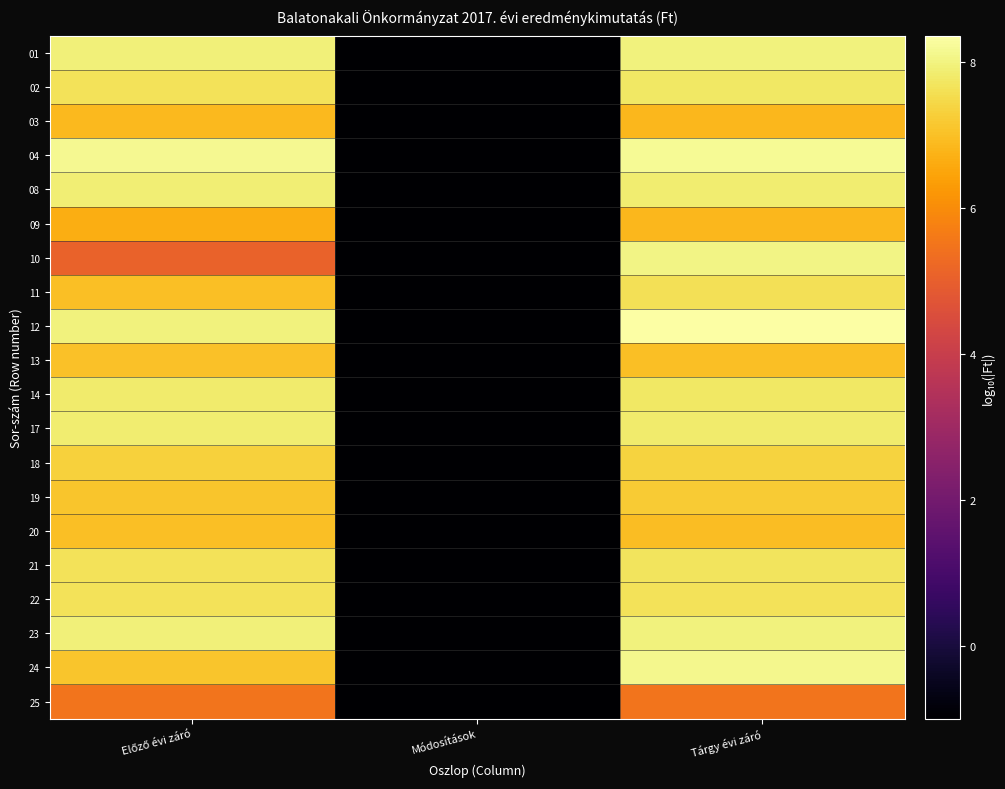

Reading left to right, list all the values displayed in this chart.

01: Előző évi záró=8.0	Módosítások=-1.0	Tárgy évi záró=8.0
02: Előző évi záró=7.7	Módosítások=-1.0	Tárgy évi záró=7.7
03: Előző évi záró=6.9	Módosítások=-1.0	Tárgy évi záró=6.9
04: Előző évi záró=8.2	Módosítások=-1.0	Tárgy évi záró=8.2
08: Előző évi záró=7.9	Módosítások=-1.0	Tárgy évi záró=7.9
09: Előző évi záró=6.7	Módosítások=-1.0	Tárgy évi záró=6.8
10: Előző évi záró=5.1	Módosítások=-1.0	Tárgy évi záró=8.0
11: Előző évi záró=7.0	Módosítások=-1.0	Tárgy évi záró=7.6
12: Előző évi záró=8.0	Módosítások=-1.0	Tárgy évi záró=8.4
13: Előző évi záró=7.0	Módosítások=-1.0	Tárgy évi záró=7.0
14: Előző évi záró=7.8	Módosítások=-1.0	Tárgy évi záró=7.7
17: Előző évi záró=7.9	Módosítások=-1.0	Tárgy évi záró=7.8
18: Előző évi záró=7.3	Módosítások=-1.0	Tárgy évi záró=7.4
19: Előző évi záró=7.1	Módosítások=-1.0	Tárgy évi záró=7.2
20: Előző évi záró=7.0	Módosítások=-1.0	Tárgy évi záró=7.0
21: Előző évi záró=7.6	Módosítások=-1.0	Tárgy évi záró=7.7
22: Előző évi záró=7.7	Módosítások=-1.0	Tárgy évi záró=7.7
23: Előző évi záró=7.9	Módosítások=-1.0	Tárgy évi záró=8.0
24: Előző évi záró=7.1	Módosítások=-1.0	Tárgy évi záró=8.1
25: Előző évi záró=5.5	Módosítások=-1.0	Tárgy évi záró=5.5